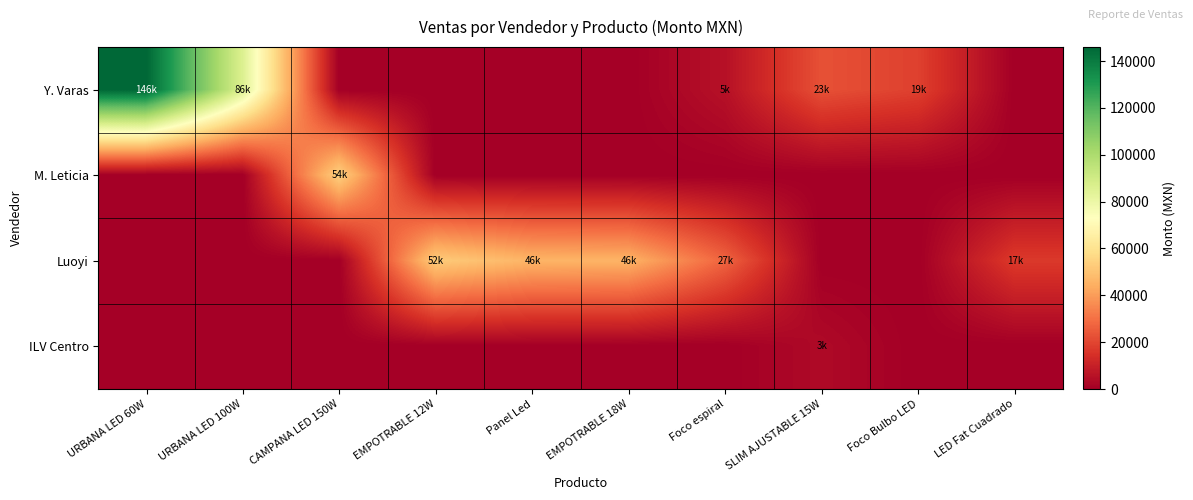

Between Foco Bulbo LED and LED Fat Cuadrado, which series saw the biggest shift?

Y. Varas